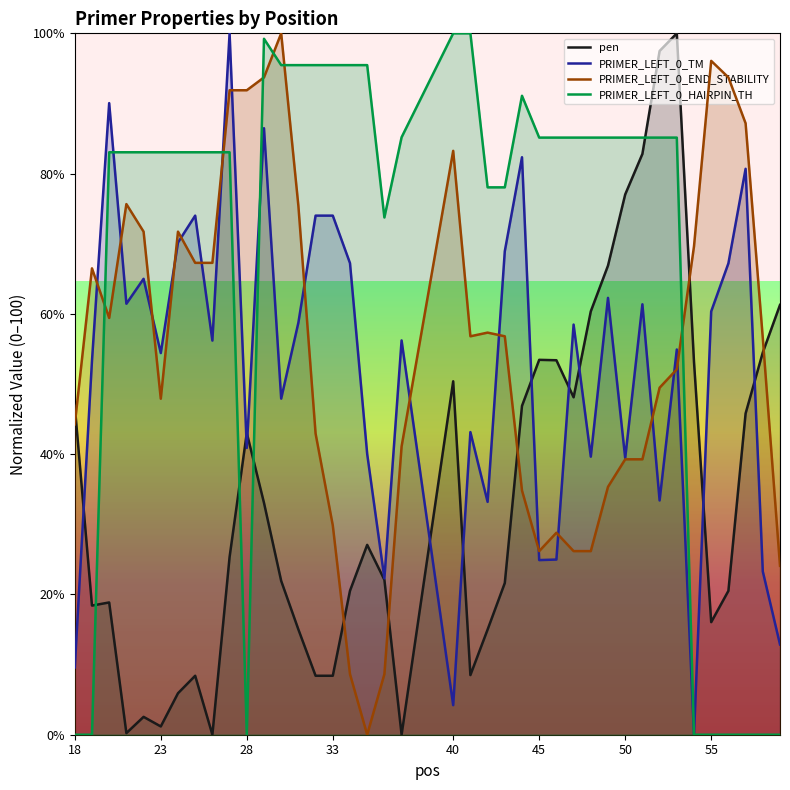

At how many categories does at least one series exceed 0?

40